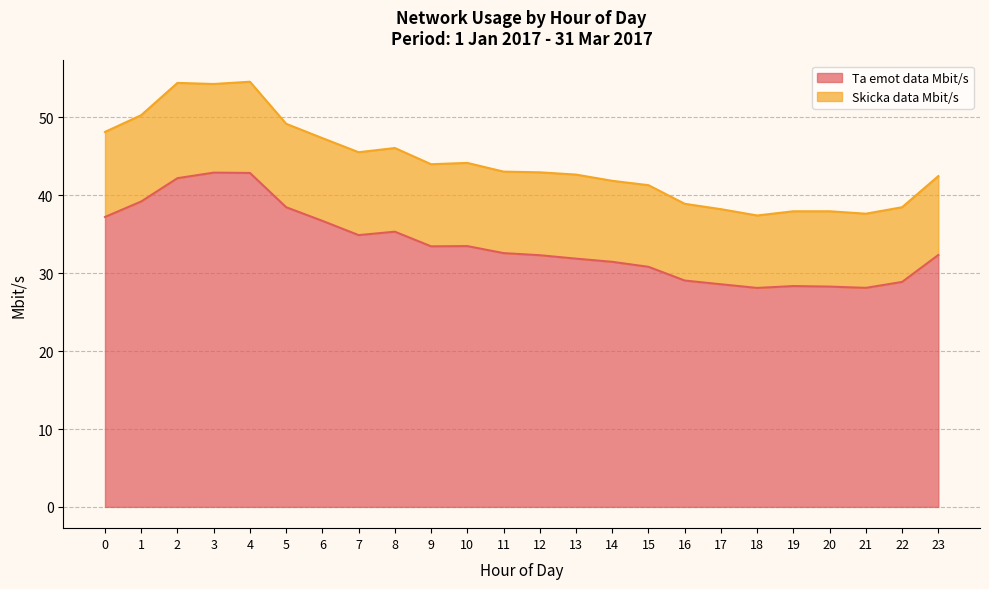

List the labels in order of value, largest first.

3, 4, 2, 1, 5, 0, 6, 8, 7, 10, 9, 11, 23, 12, 13, 14, 15, 16, 22, 17, 19, 20, 21, 18